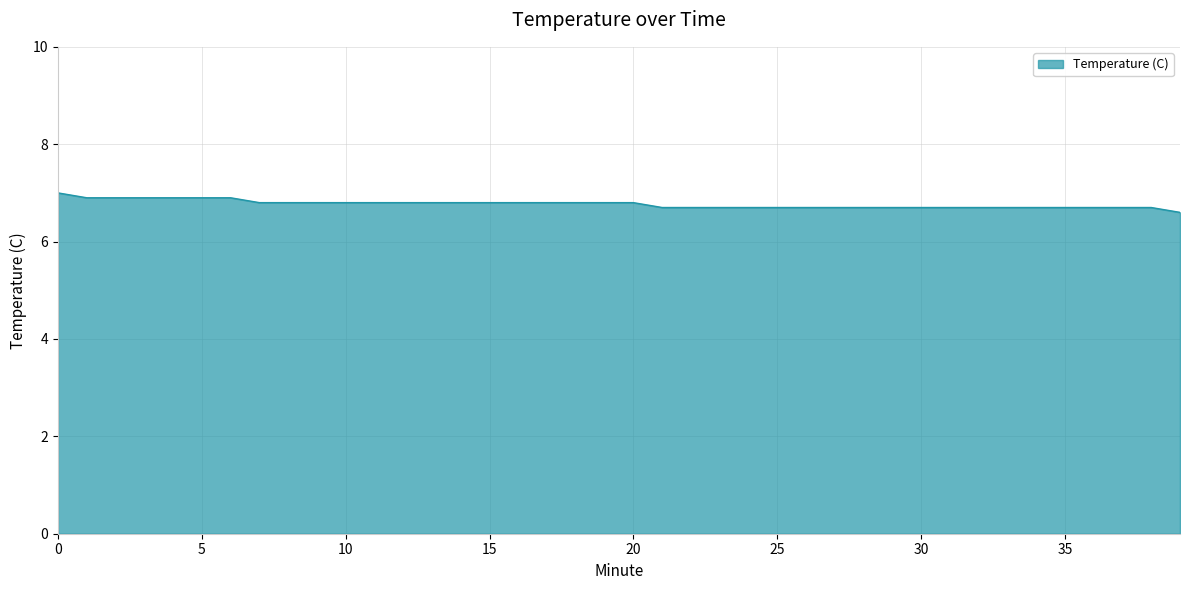

Does the chart display data point markers on the line(s)?

No